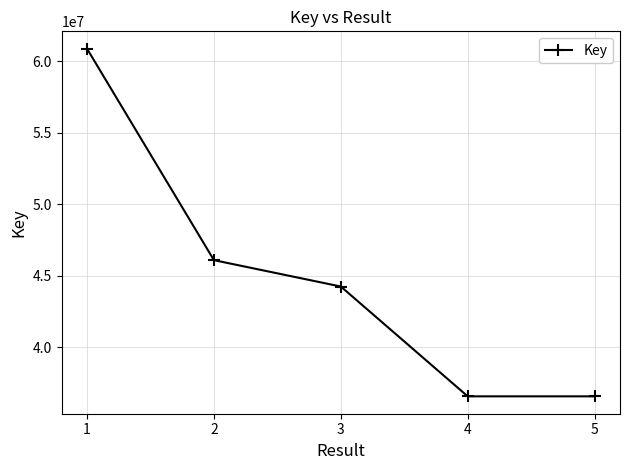

What is the value of the 1st point from the left?

60895269